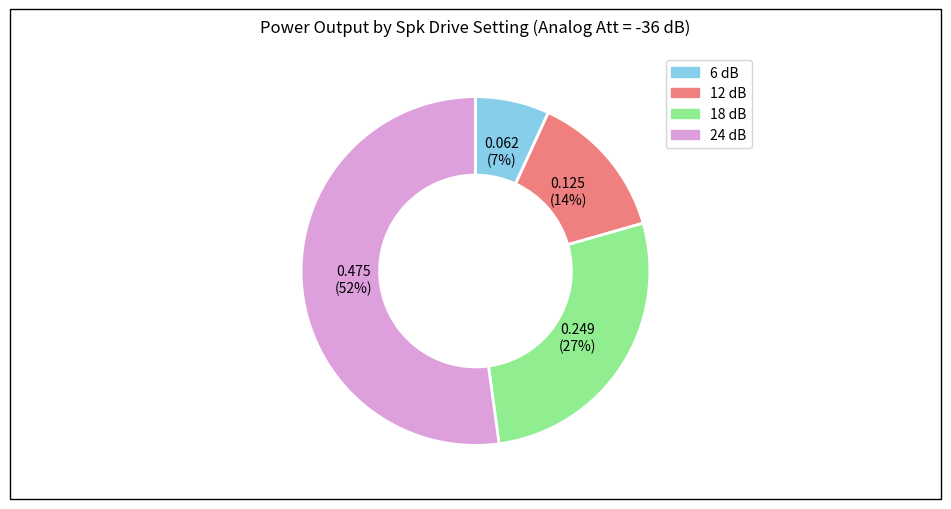

Between 18 dB and 24 dB, which is larger?

24 dB